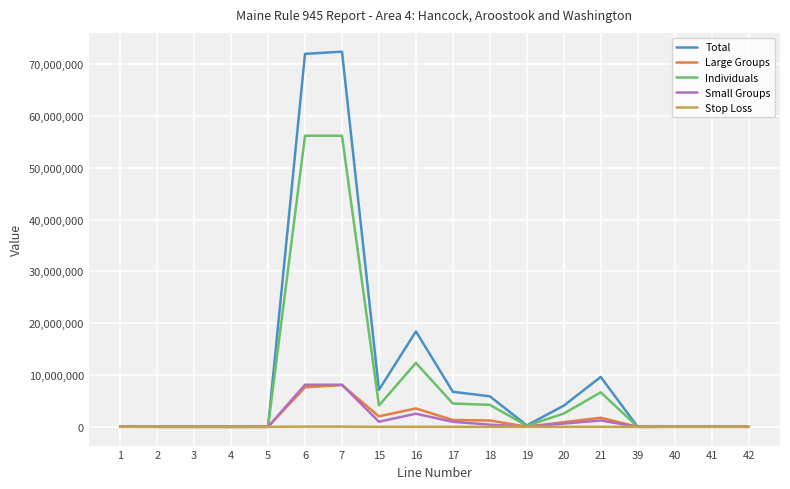

What is the sum of the Large Groups values at 18 and 42?

1224669